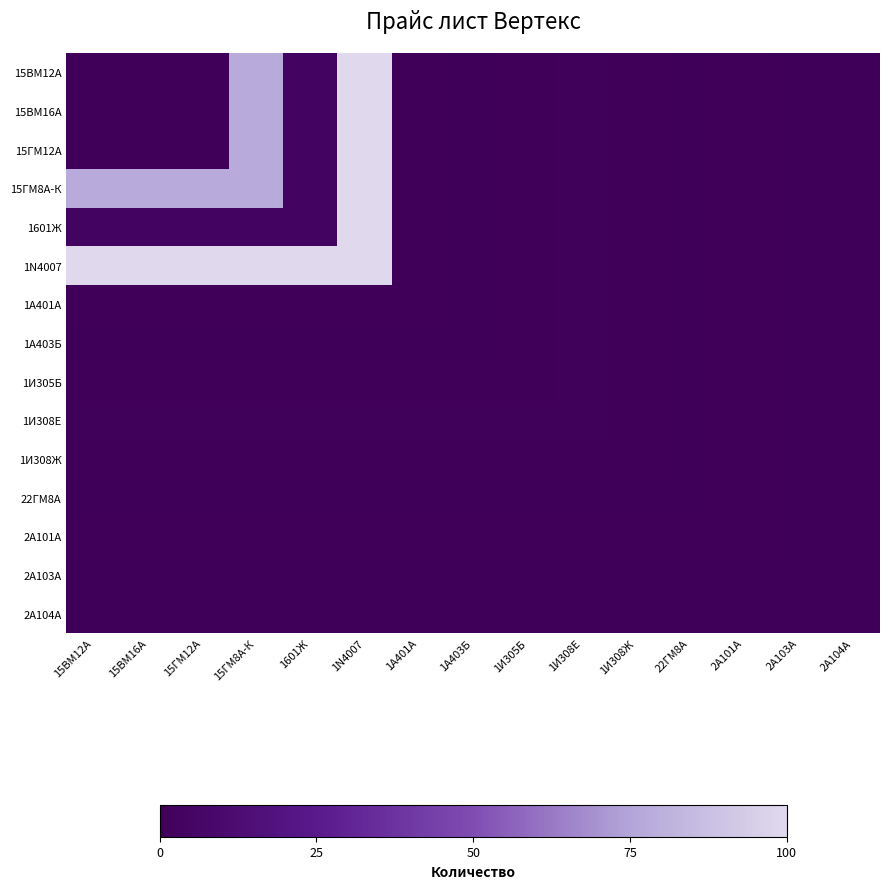

At which category is the sum across all series the highest?

1N4007